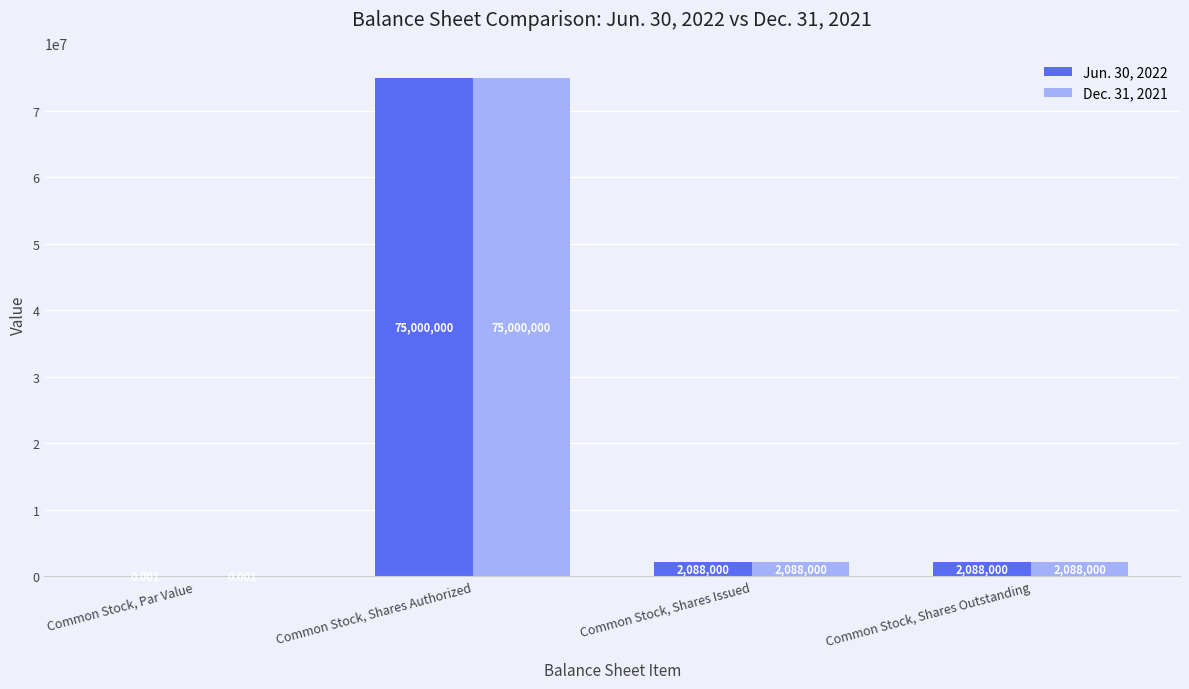

At which category is the sum across all series the highest?

Common Stock, Shares Authorized